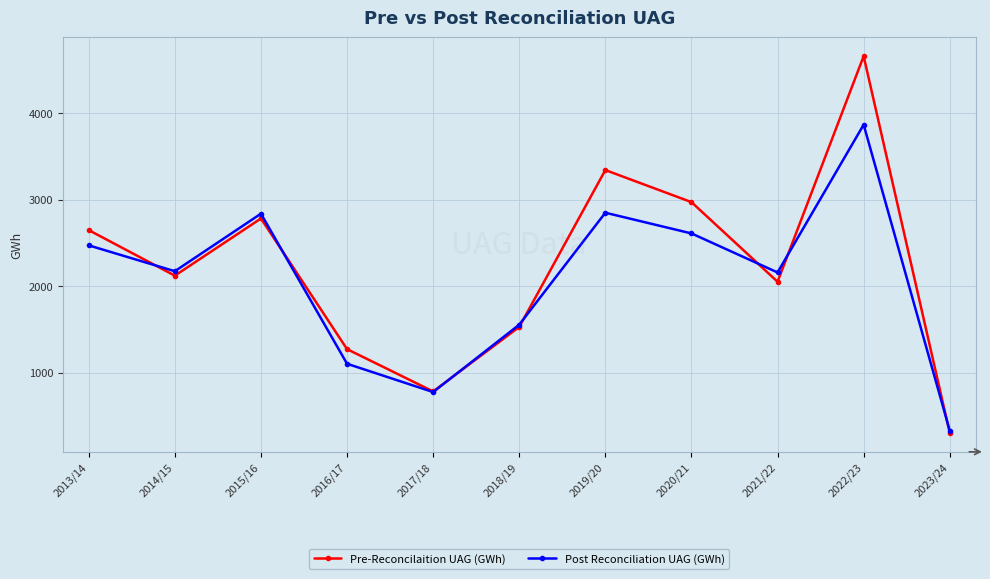

List the series in order of their peak value, lowest first.

Post Reconciliation UAG (GWh), Pre-Reconcilaition UAG (GWh)